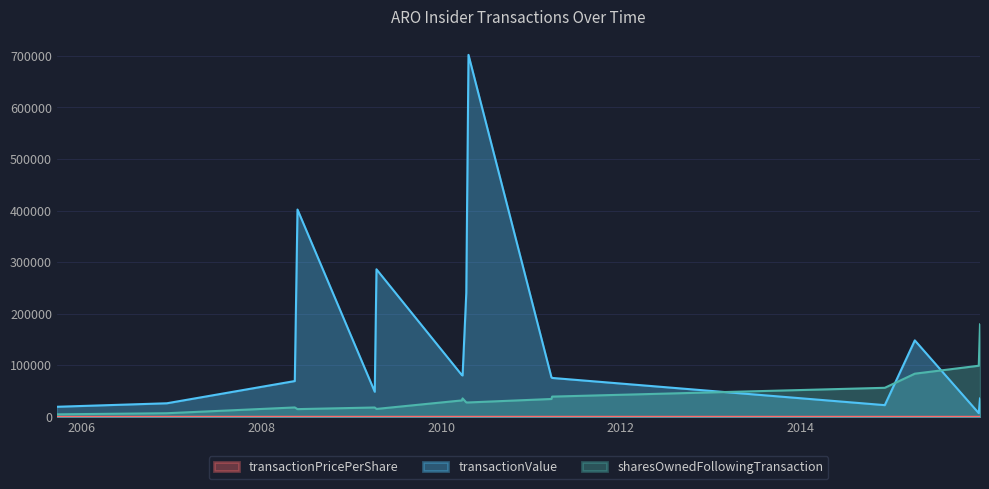

What is the sum of all transactionValue values?

2321980.0